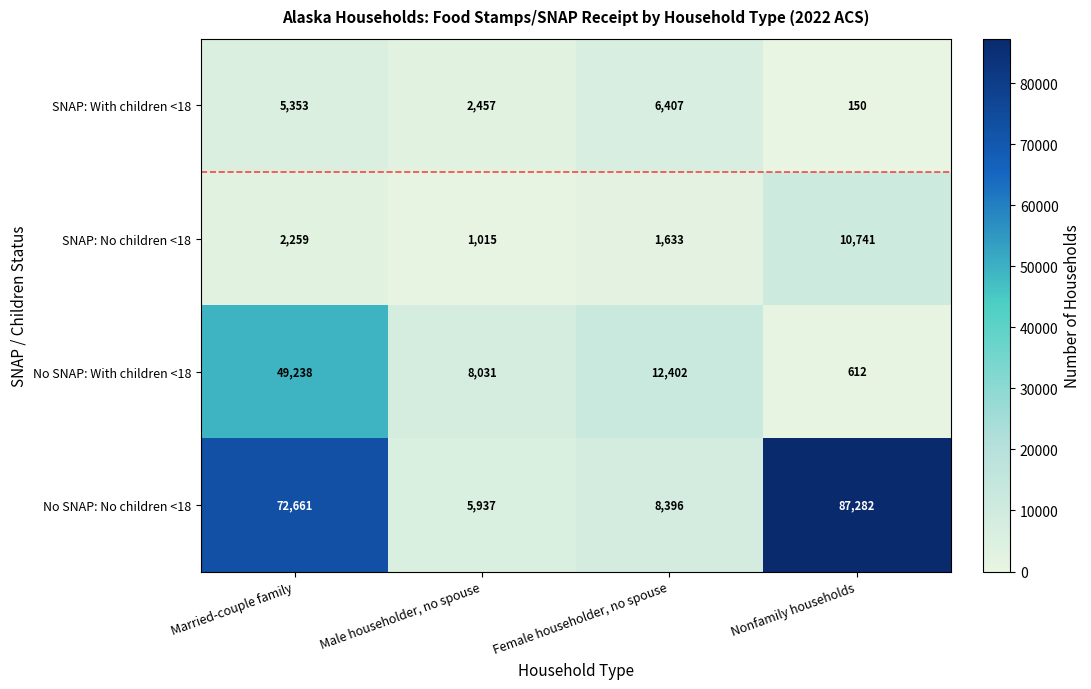

What is the spread (max minus min) of values at Female householder, no spouse?

10769